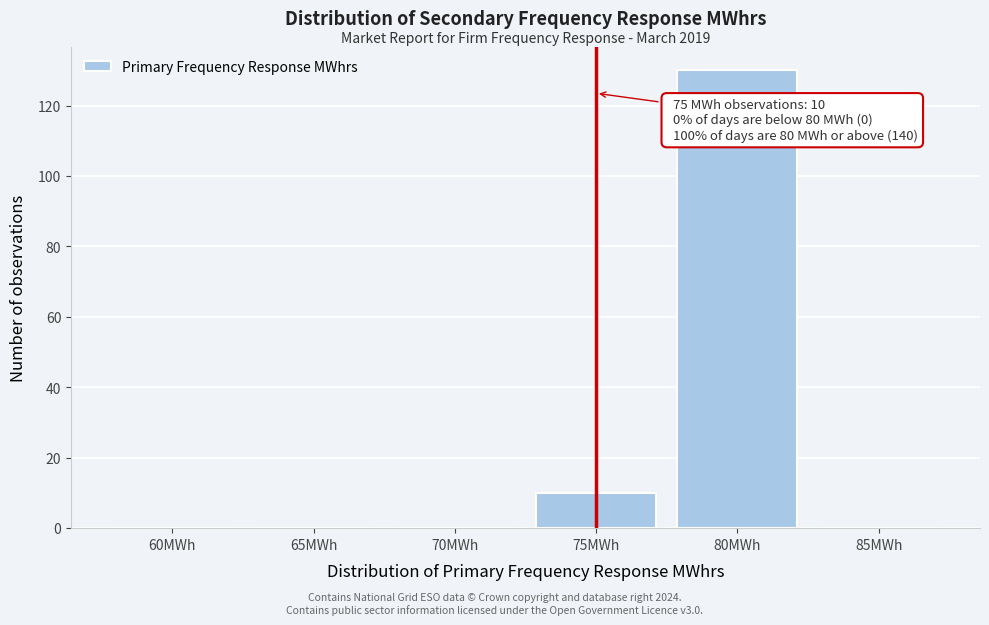

Reading left to right, extract all data points from this chart.

60MWh=0	65MWh=0	70MWh=0	75MWh=10	80MWh=130	85MWh=0